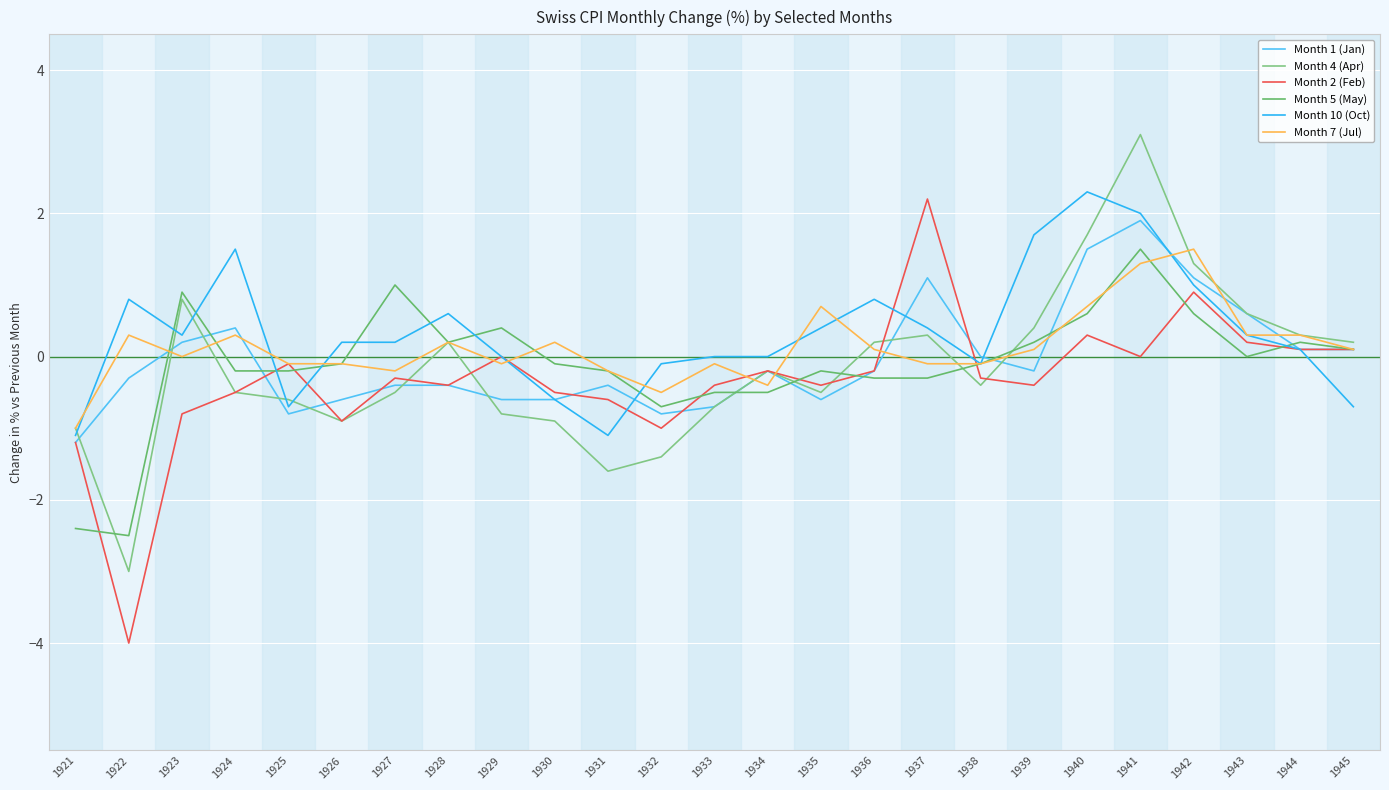

How many times do Month 2 (Feb) and Month 1 (Jan) cross each other?

6